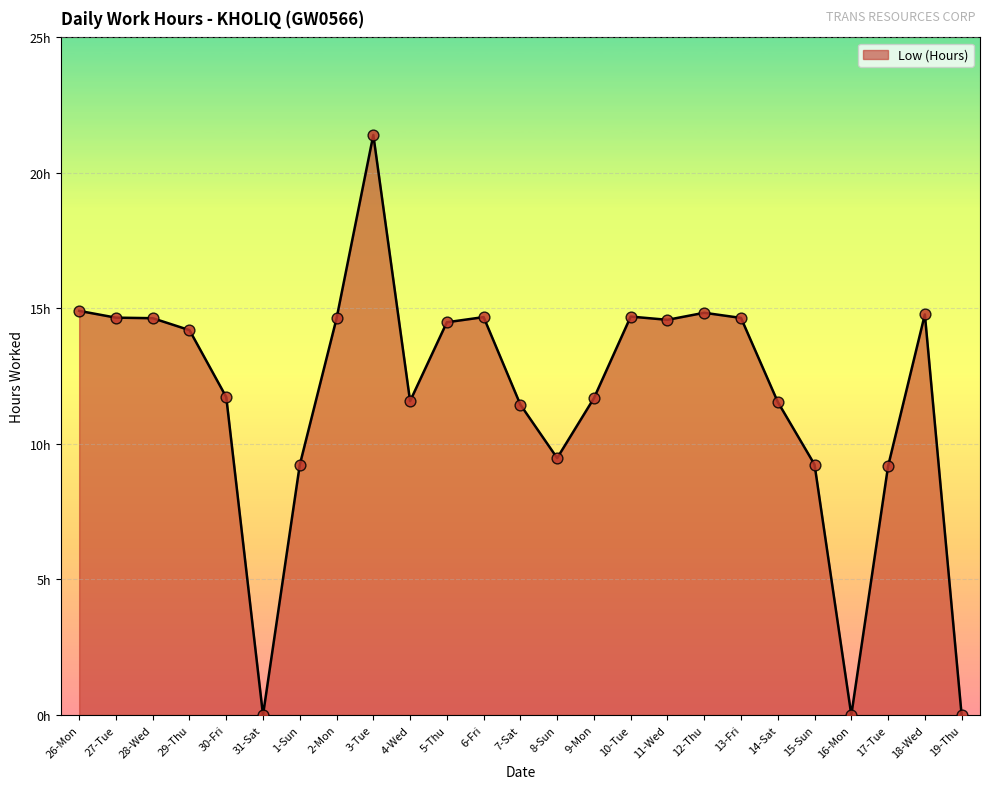

Which has a higher value, 28-Wed or 14-Sat?

28-Wed